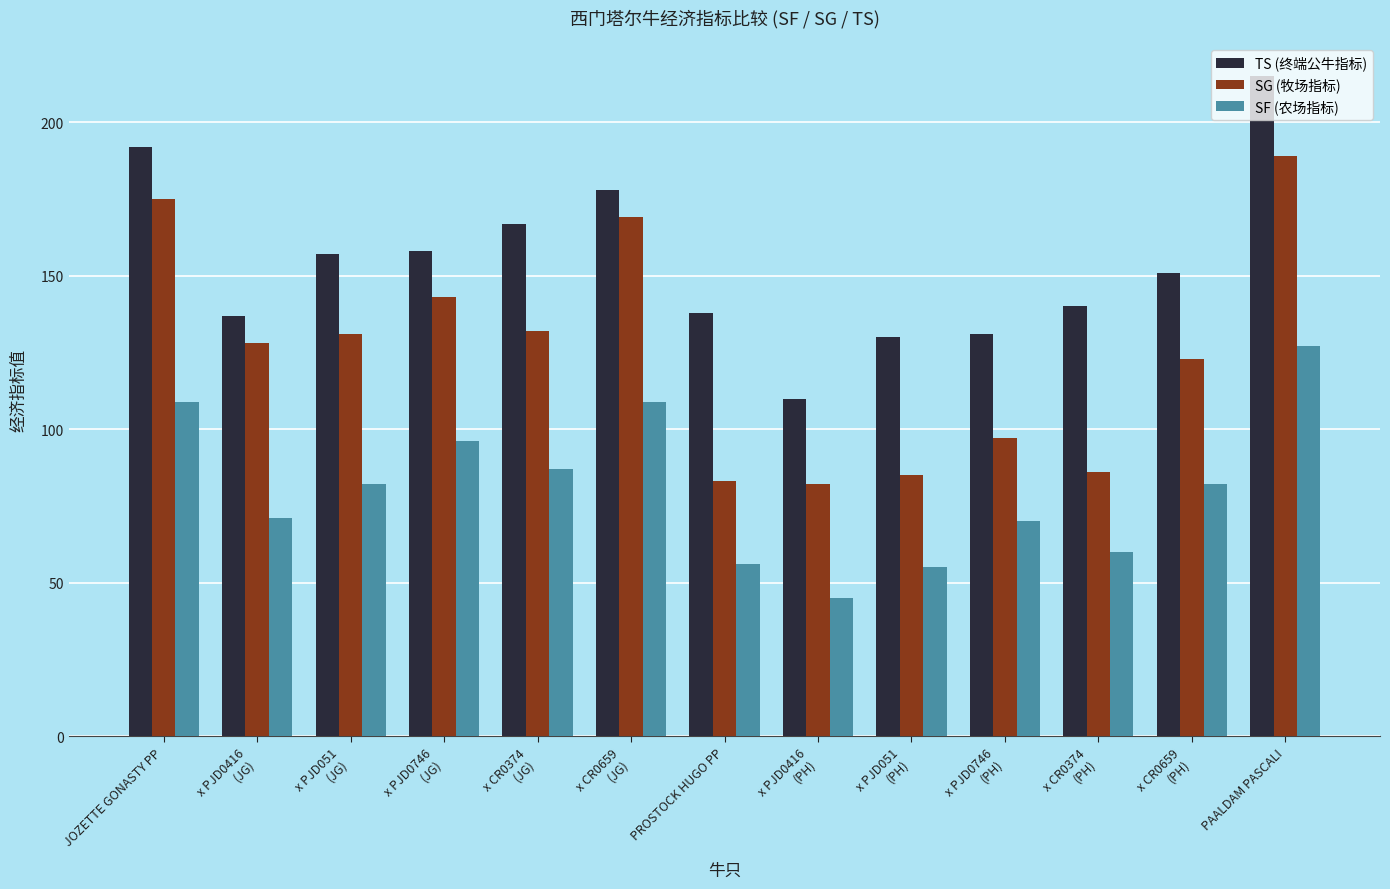

What is the difference between the SG (牧场指标) values at x CR0659
(JG) and JOZETTE GONASTY PP?

6